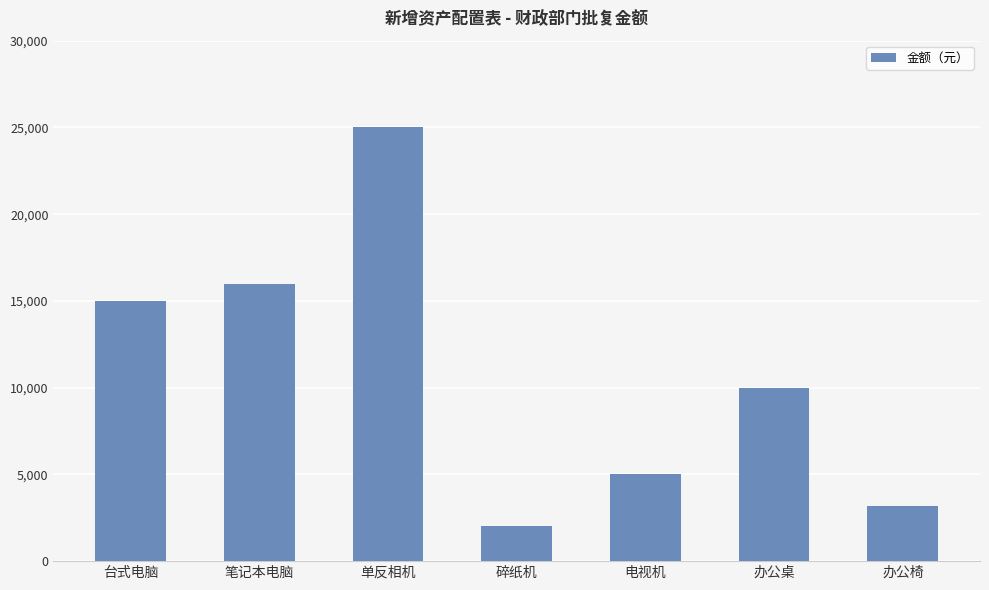

How many bars are there in total?

7